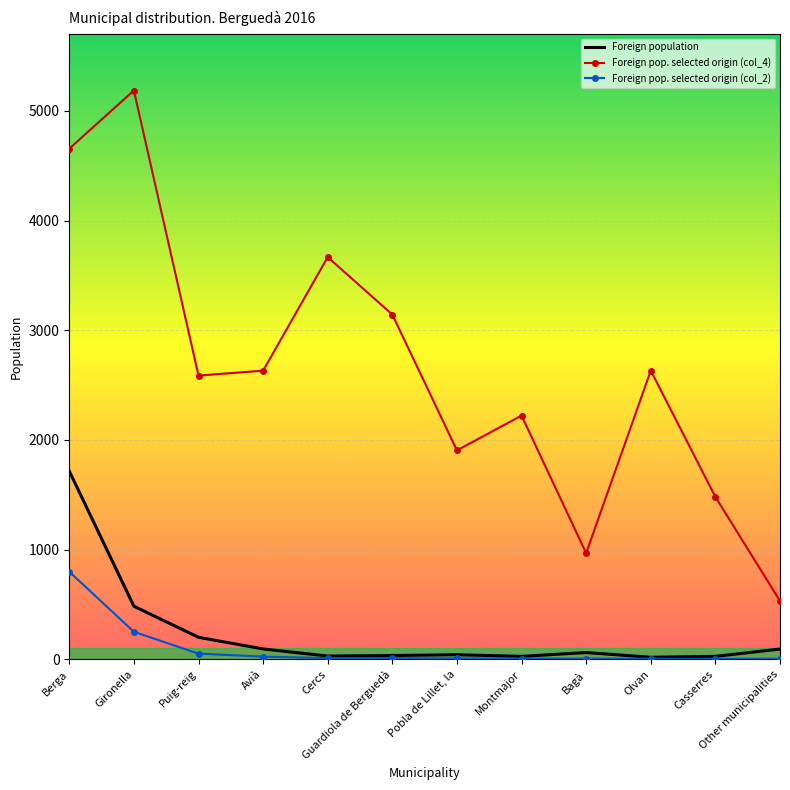

The value of Foreign pop. selected origin (col_4) at Pobla de Lillet, la is 1165. True or false?

False